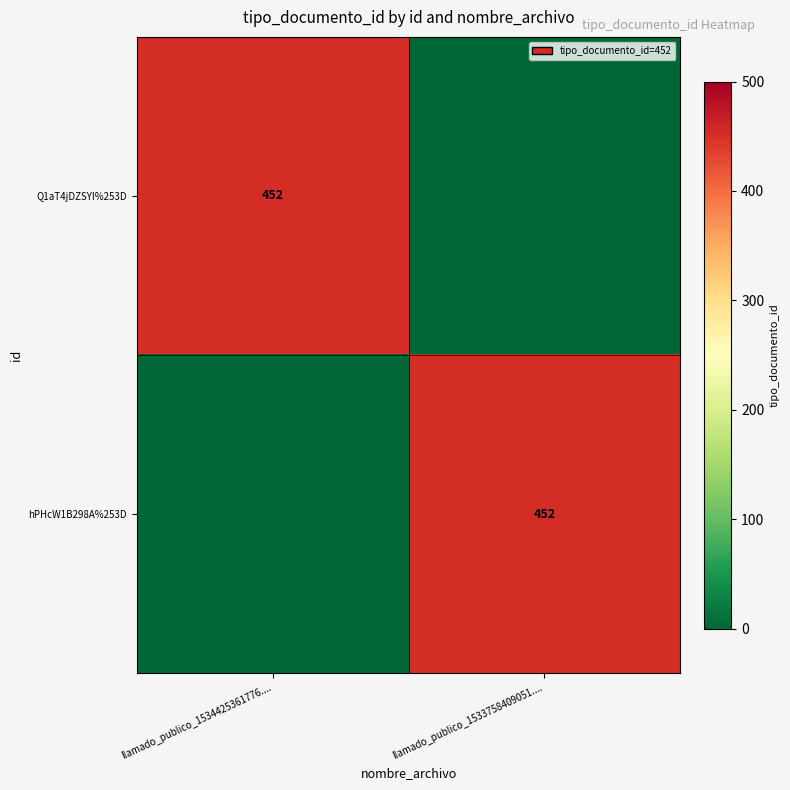

Is it true that hPHcW1B298A%253D equals 299 at llamado_publico_1533758409051....?

False